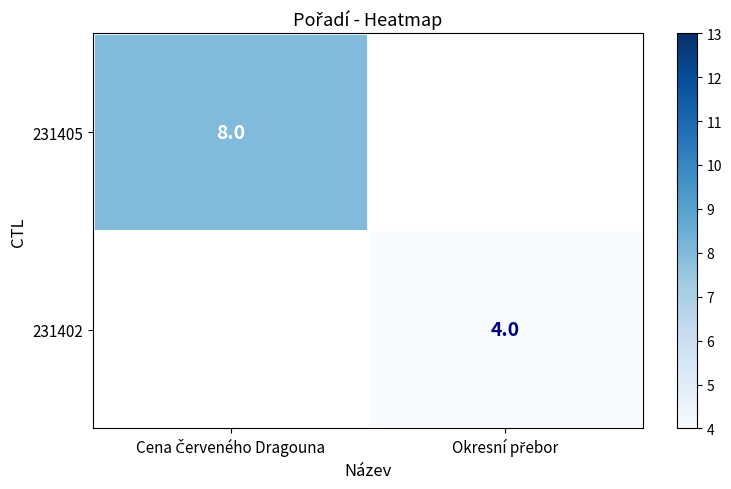

List the series in order of their peak value, highest first.

231405, 231402